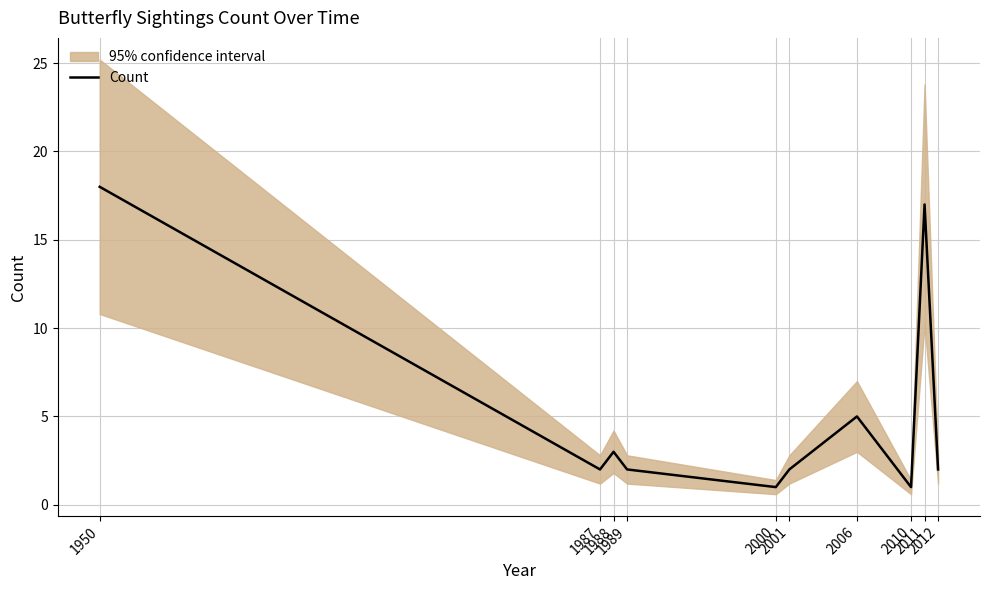

What is the value of the 5th point from the left?

1